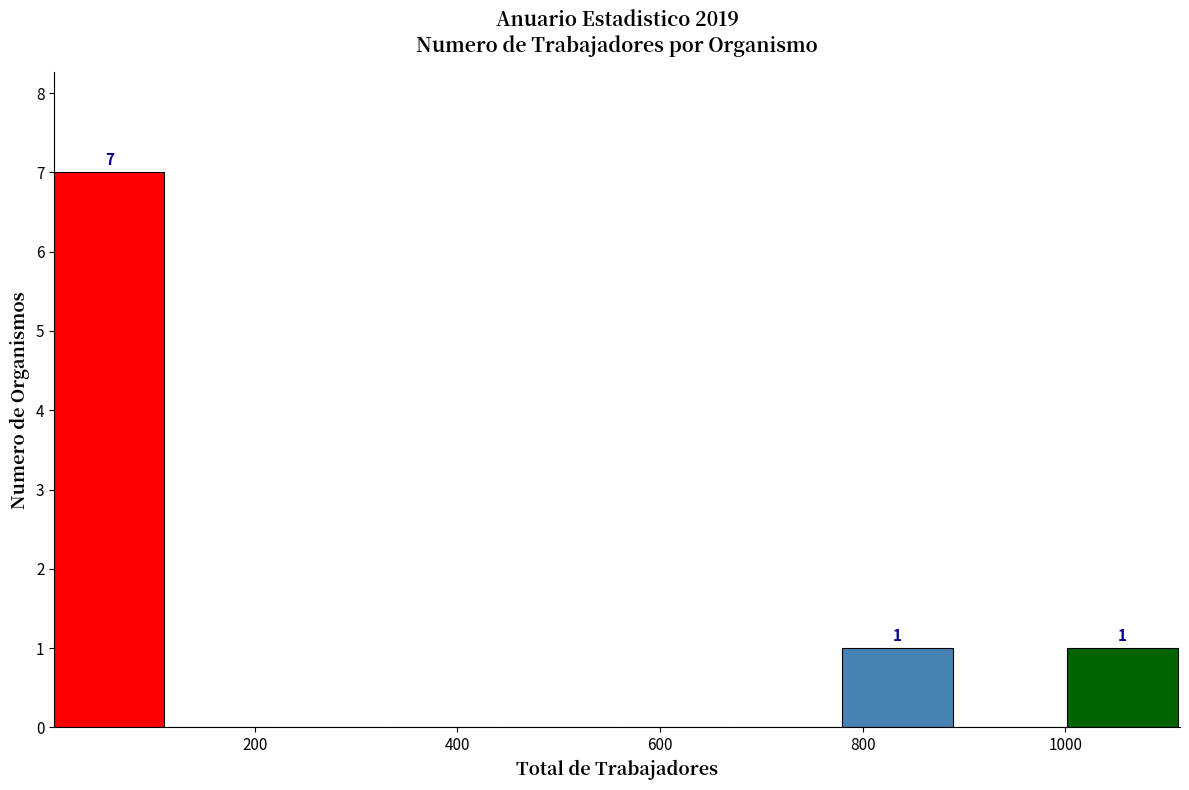

Which range on the x-axis has the tallest bar?

0 to 120